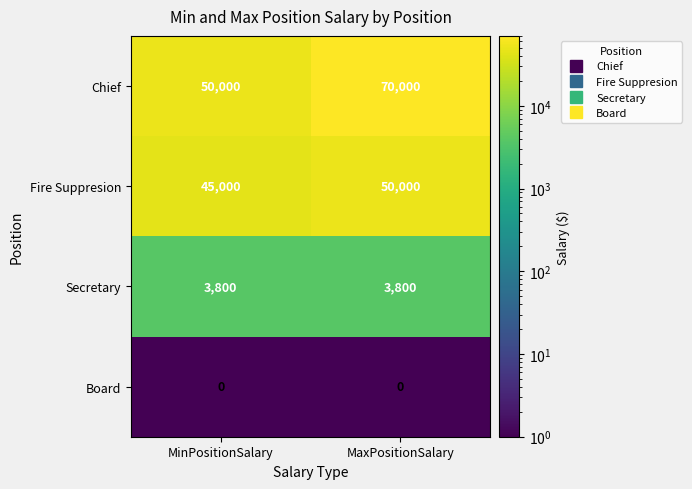

What is the approximate value of Chief at MaxPositionSalary, to the nearest 100?

70000